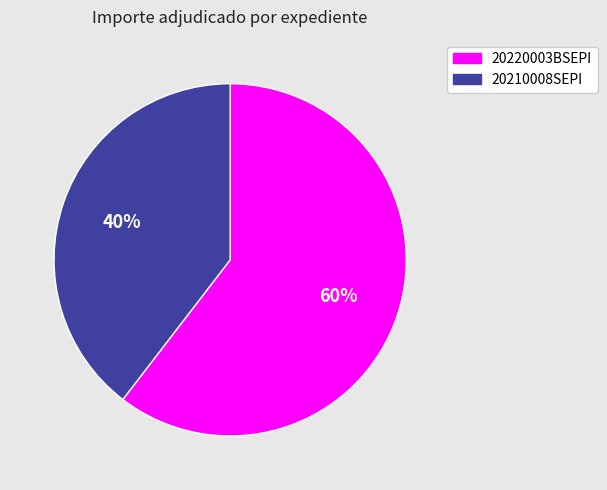

Which has a higher value, 20220003BSEPI or 20210008SEPI?

20220003BSEPI